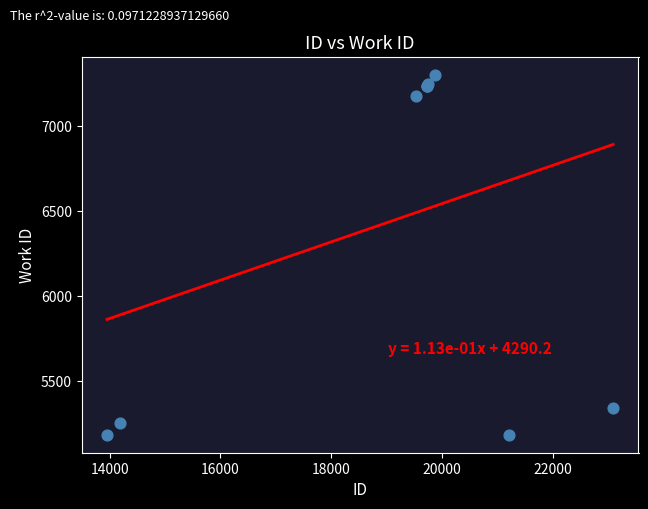

What Y value in the scatter plot is closest to 6240?

5343